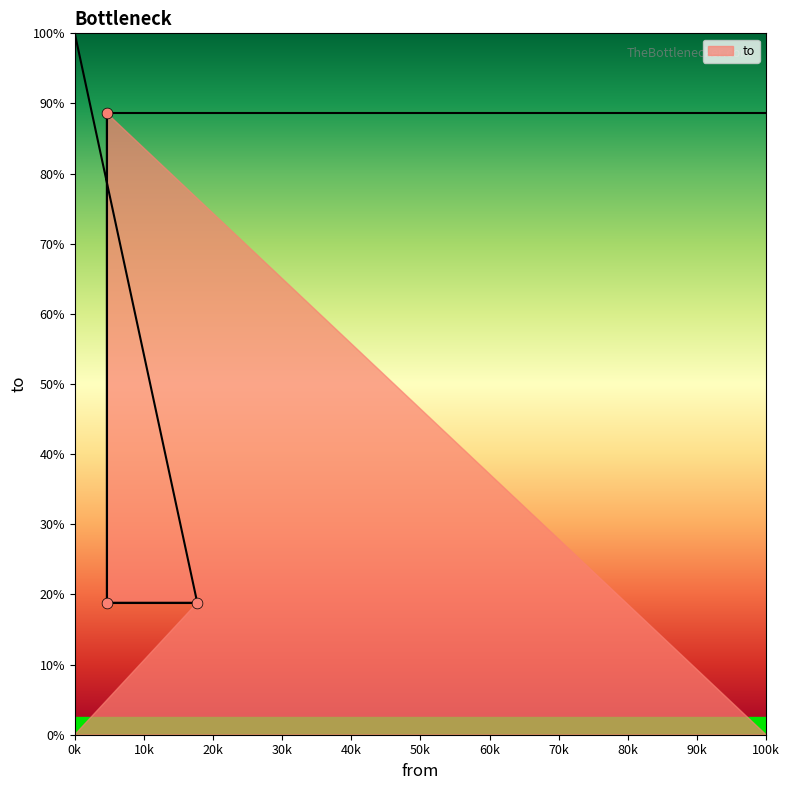

Which has a higher value, 4645 or 4645?

4645